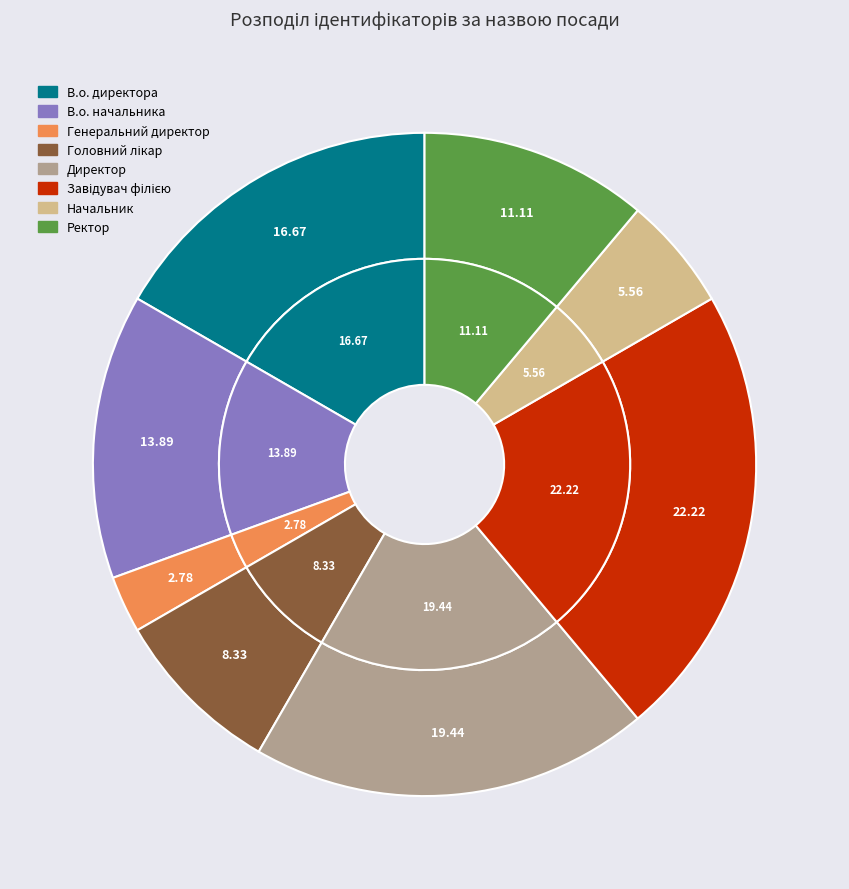

The Начальник slice represents 6% of the pie. True or false?

True